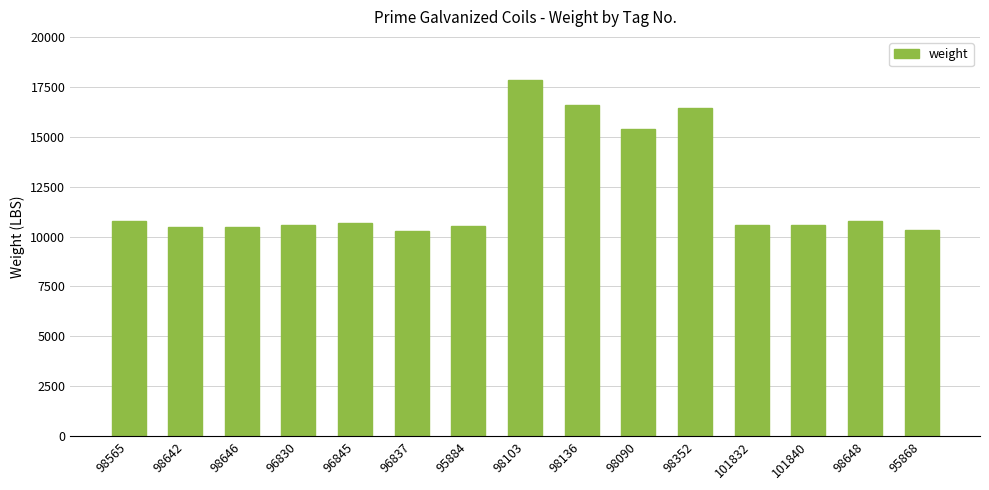

True or false: the data shows 10494 at 98646.

True